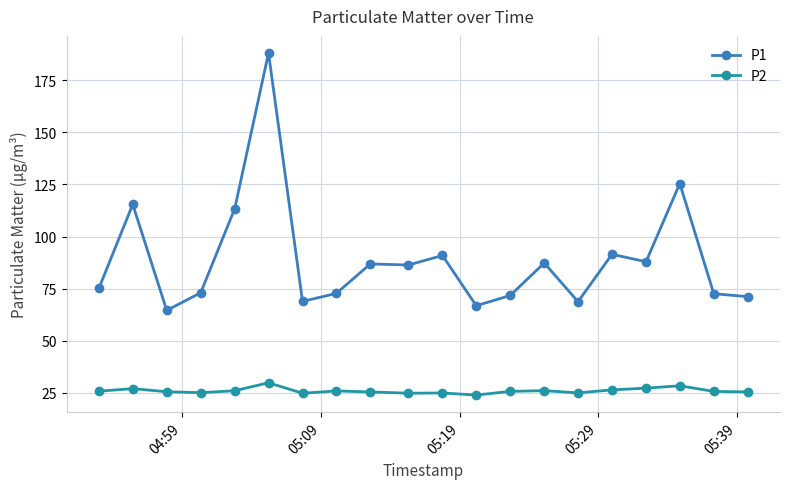

What is the value of the P2 point at the 10th from the left?

24.8